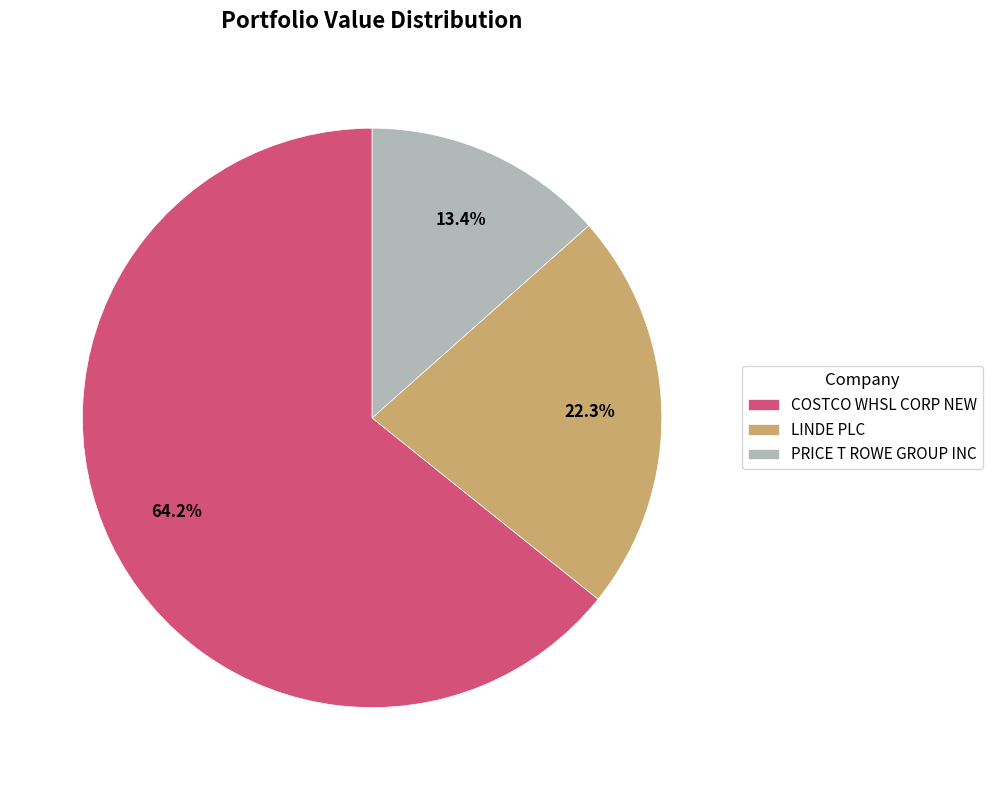

To the nearest percent, what is the average slice percentage?

33%